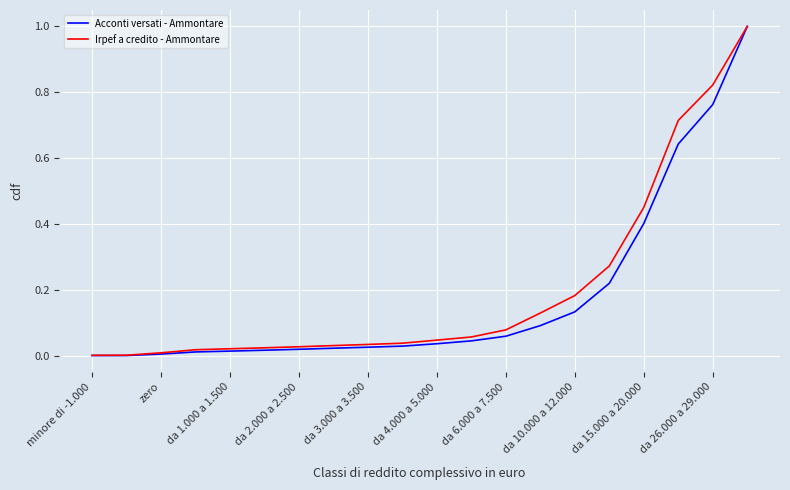

What are all the series names shown in the legend?

Acconti versati - Ammontare, Irpef a credito - Ammontare